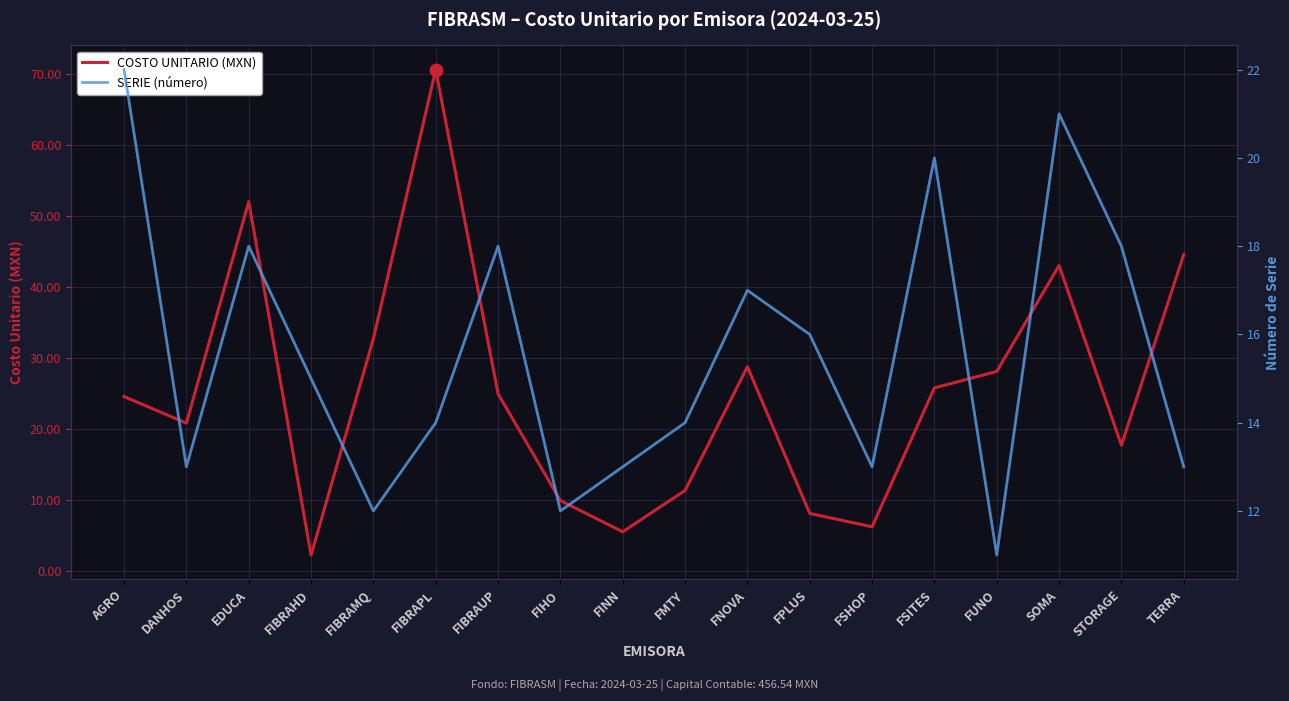

The value of SERIE (número) at DANHOS is 7.6. True or false?

False